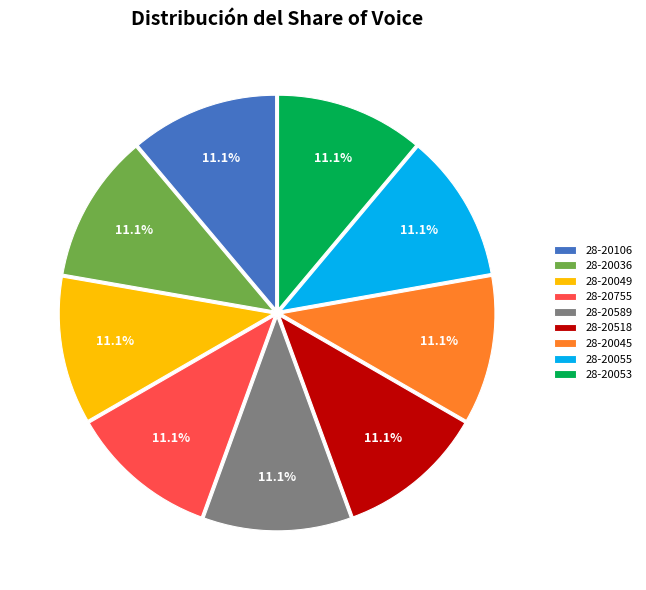

True or false: 28-20755 accounts for 25% of the total.

False